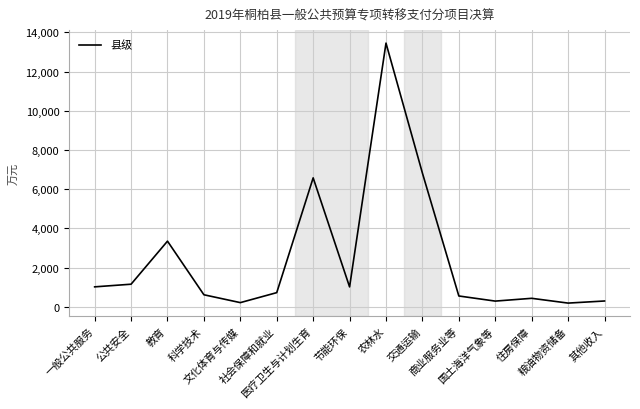

What is the greatest value displayed?

13455